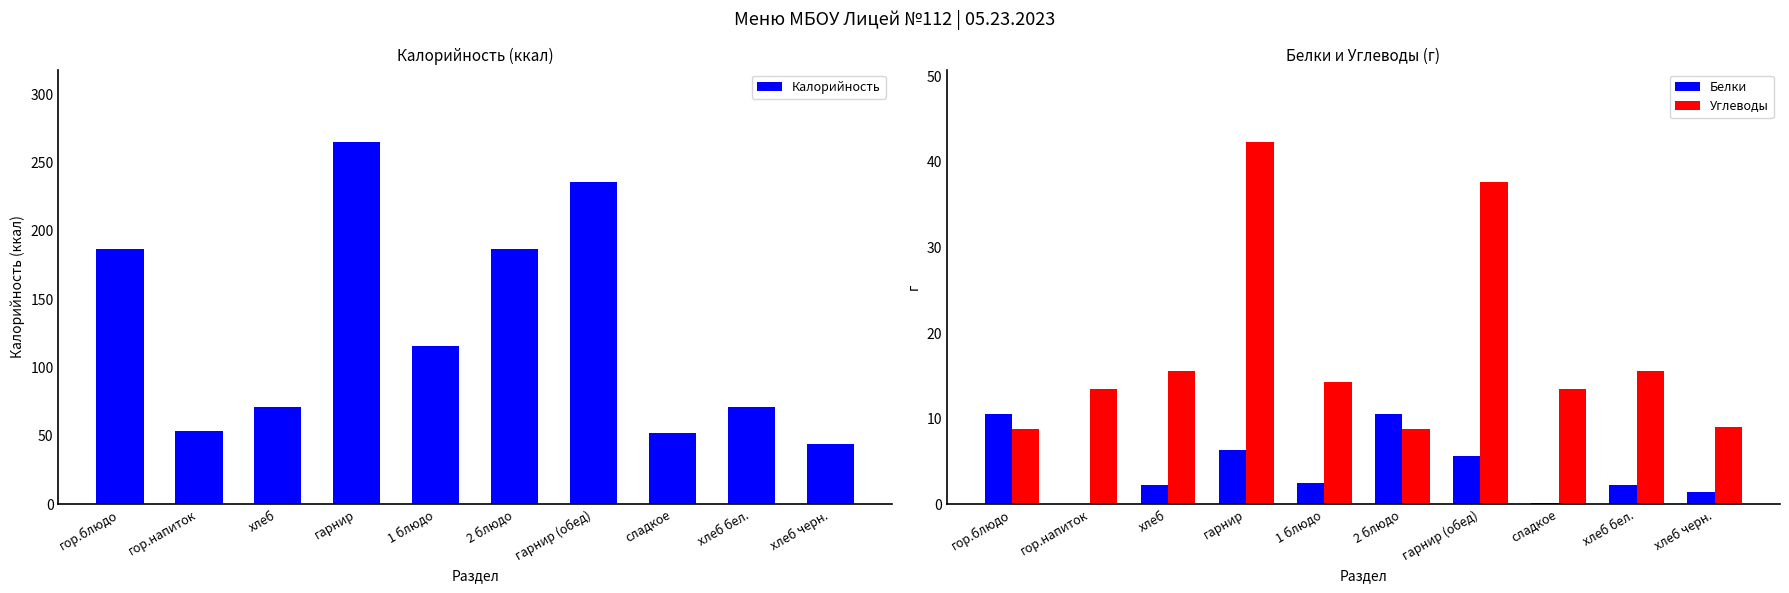

Count the number of data series in this chart.

3